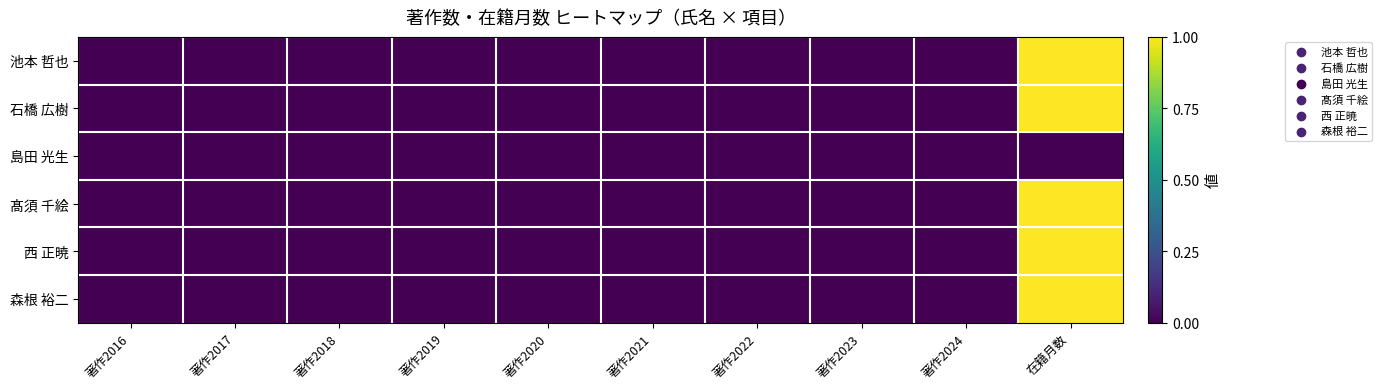

Reading left to right, transcribe all the data shown in this chart.

池本 哲也: 著作2016=0	著作2017=0	著作2018=0	著作2019=0	著作2020=0	著作2021=0	著作2022=0	著作2023=0	著作2024=0	在籍月数=1
石橋 広樹: 著作2016=0	著作2017=0	著作2018=0	著作2019=0	著作2020=0	著作2021=0	著作2022=0	著作2023=0	著作2024=0	在籍月数=1
島田 光生: 著作2016=0	著作2017=0	著作2018=0	著作2019=0	著作2020=0	著作2021=0	著作2022=0	著作2023=0	著作2024=0	在籍月数=0
髙須 千絵: 著作2016=0	著作2017=0	著作2018=0	著作2019=0	著作2020=0	著作2021=0	著作2022=0	著作2023=0	著作2024=0	在籍月数=1
西 正暁: 著作2016=0	著作2017=0	著作2018=0	著作2019=0	著作2020=0	著作2021=0	著作2022=0	著作2023=0	著作2024=0	在籍月数=1
森根 裕二: 著作2016=0	著作2017=0	著作2018=0	著作2019=0	著作2020=0	著作2021=0	著作2022=0	著作2023=0	著作2024=0	在籍月数=1